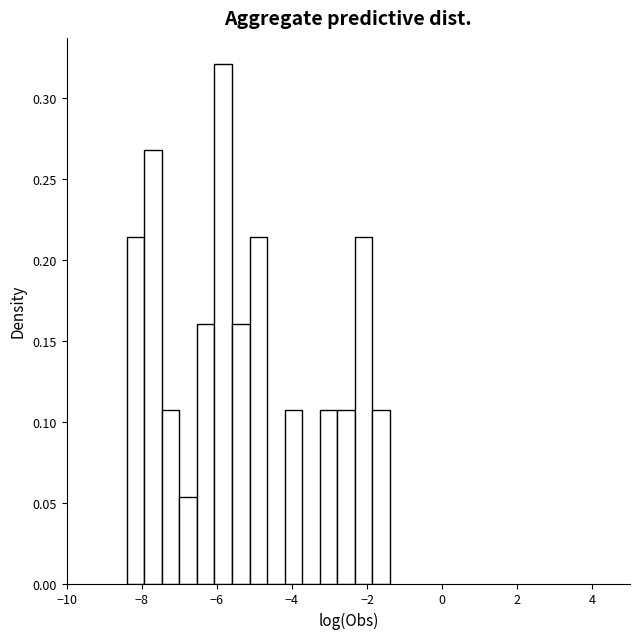

Read against the x-axis, roughly where is the centre of the tallest bar?

-5.8